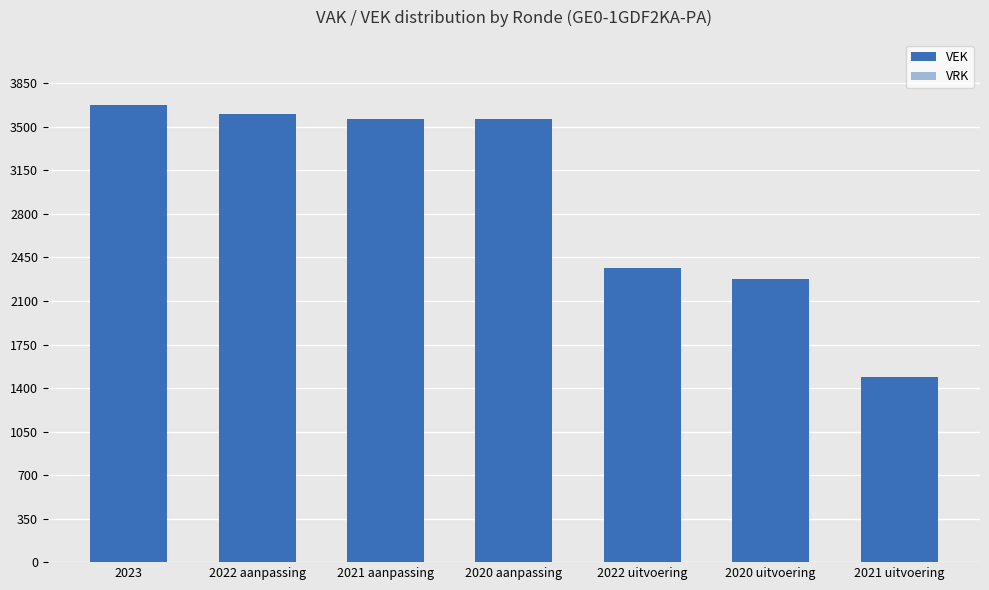

What is the label of the 5th bar from the left?

2022 uitvoering